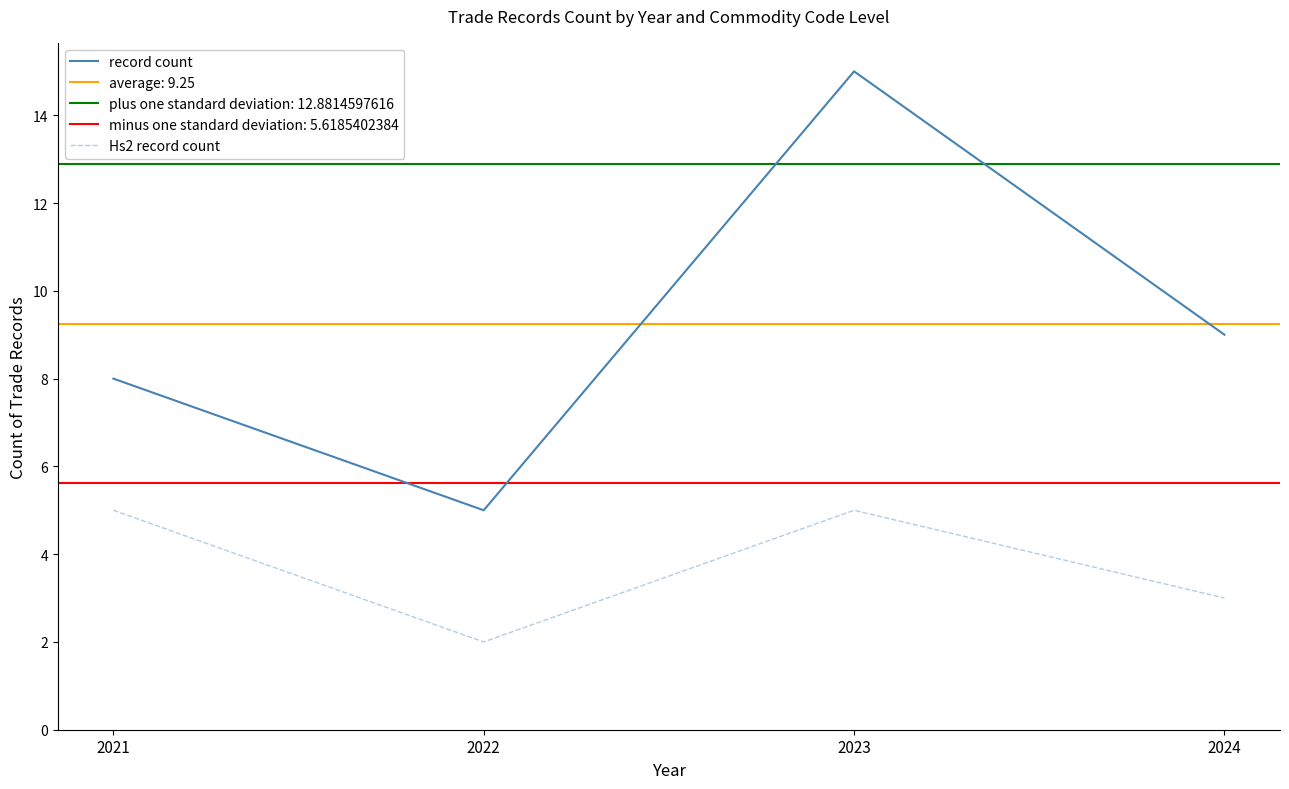

At which category does Hs2 record count reach its first local valley?

2022